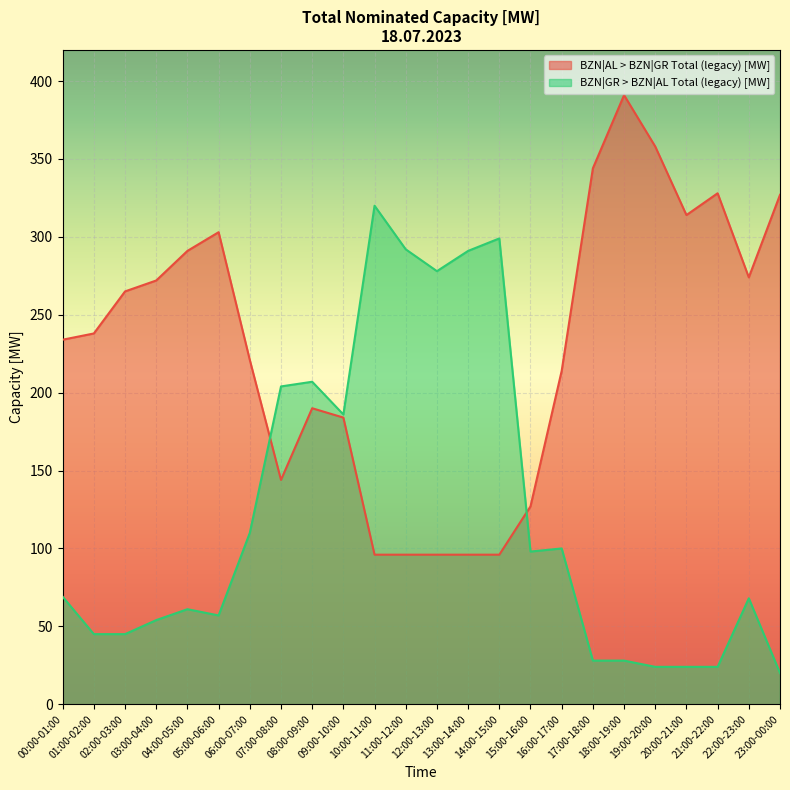

After their last crossing, which series has the higher values: BZN|GR > BZN|AL Total (legacy) [MW] or BZN|AL > BZN|GR Total (legacy) [MW]?

BZN|AL > BZN|GR Total (legacy) [MW]